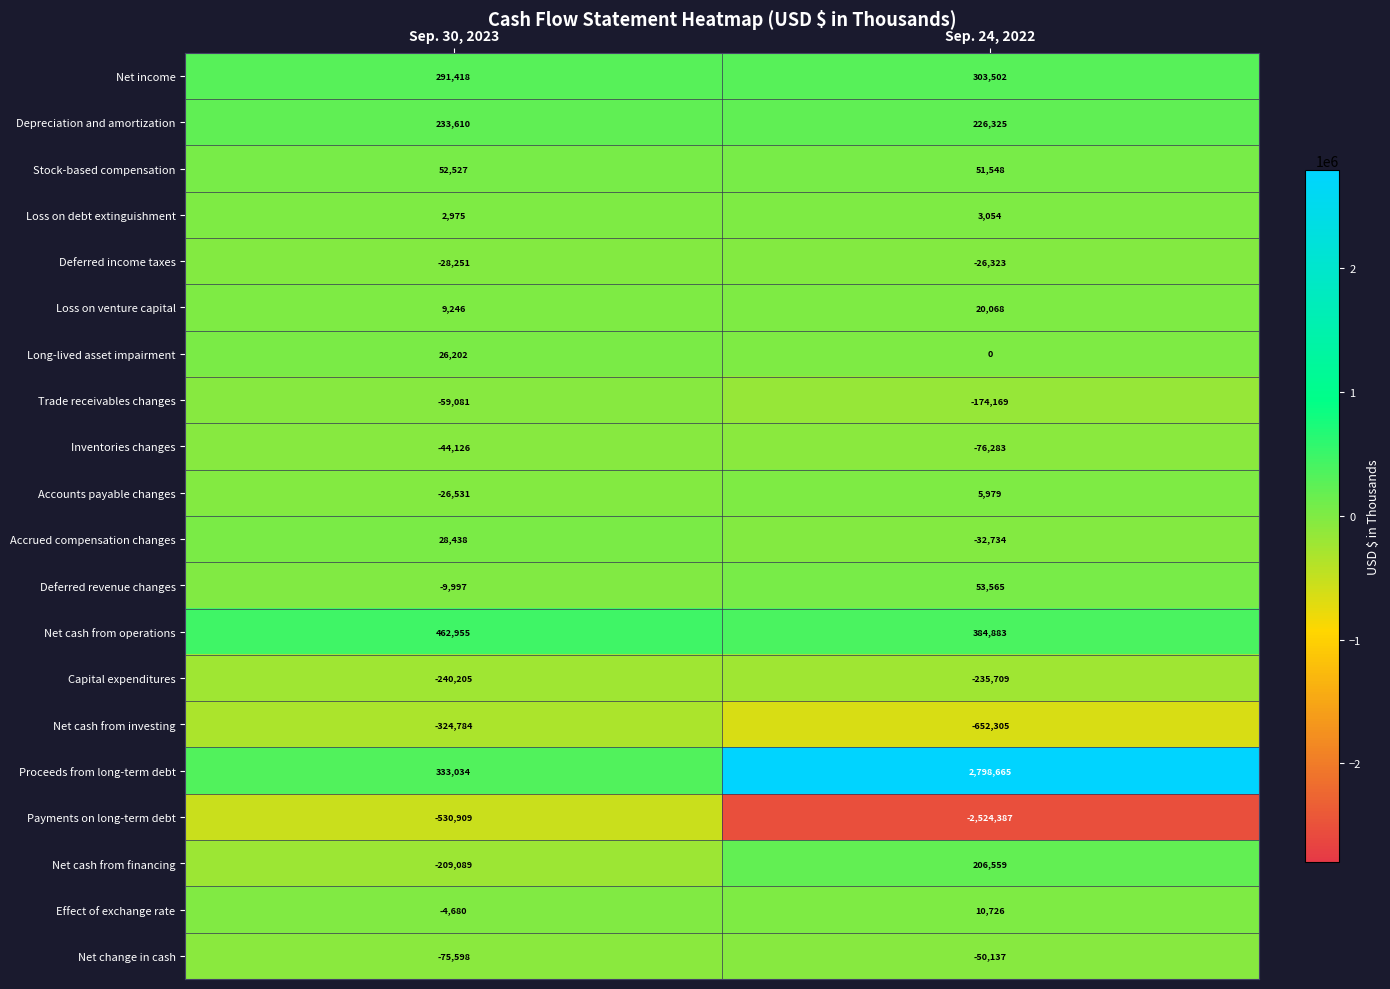

What is the difference between the maximum and minimum values in the Accounts payable changes series?

32510